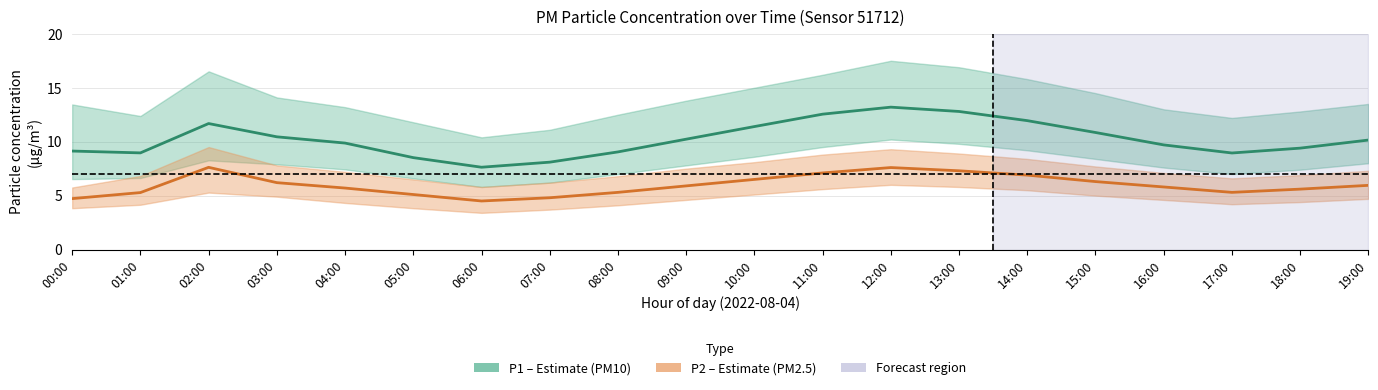

At which category is the sum across all series the highest?

12:00